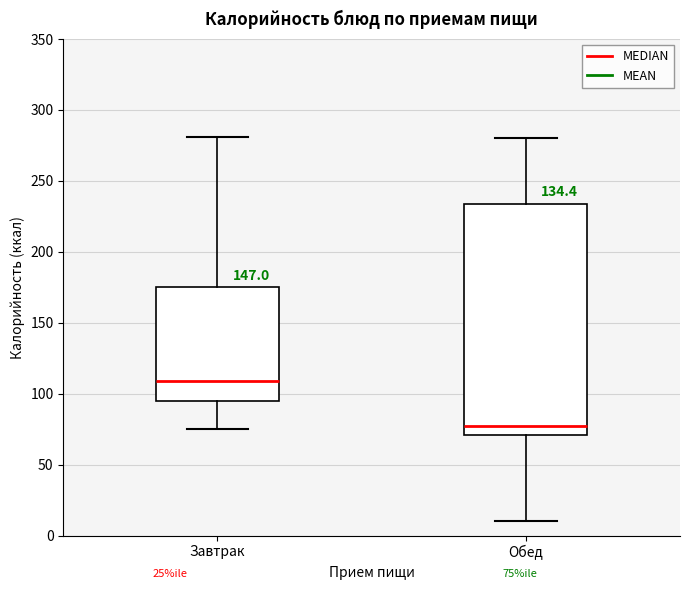

Which box has the lowest median line?

Обед